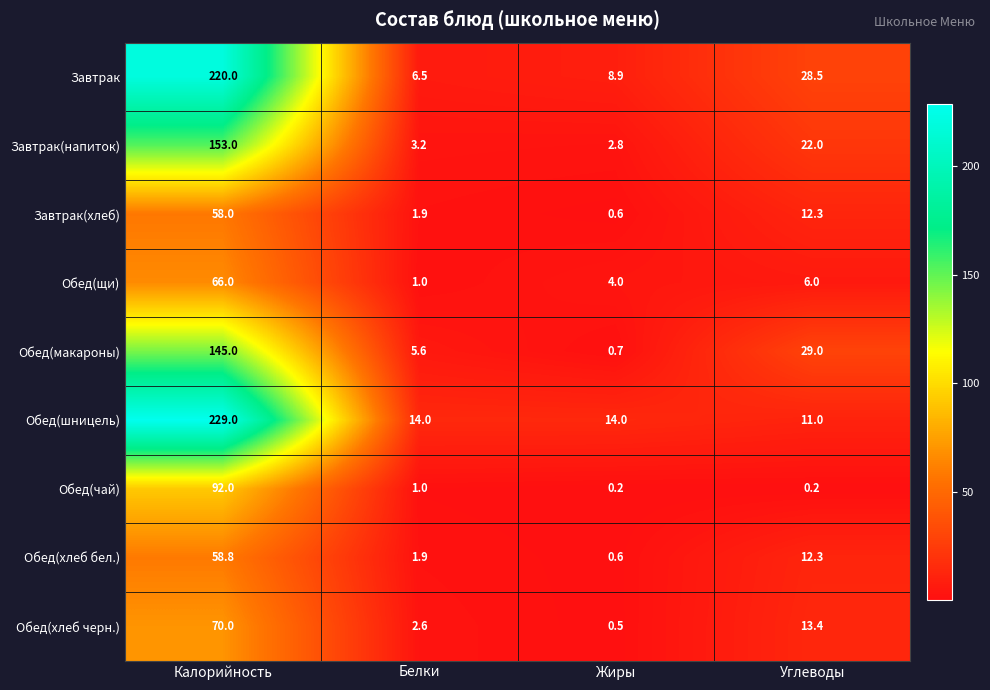

What is the sum of all Завтрак values?

263.9